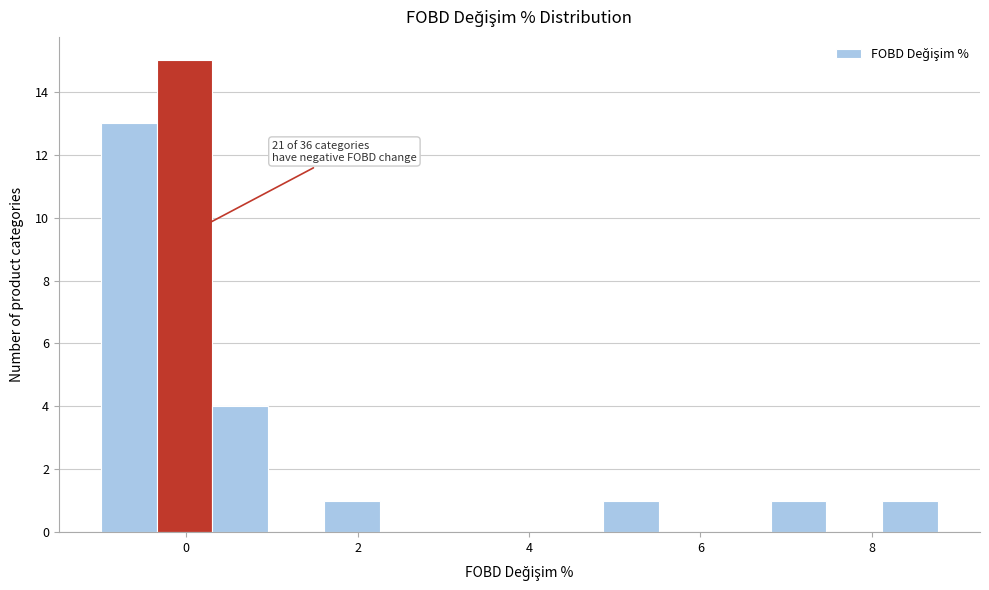

Around what value on the x-axis is the tallest bar? Give the approximate position of its centre, as read against the axis.

0.0